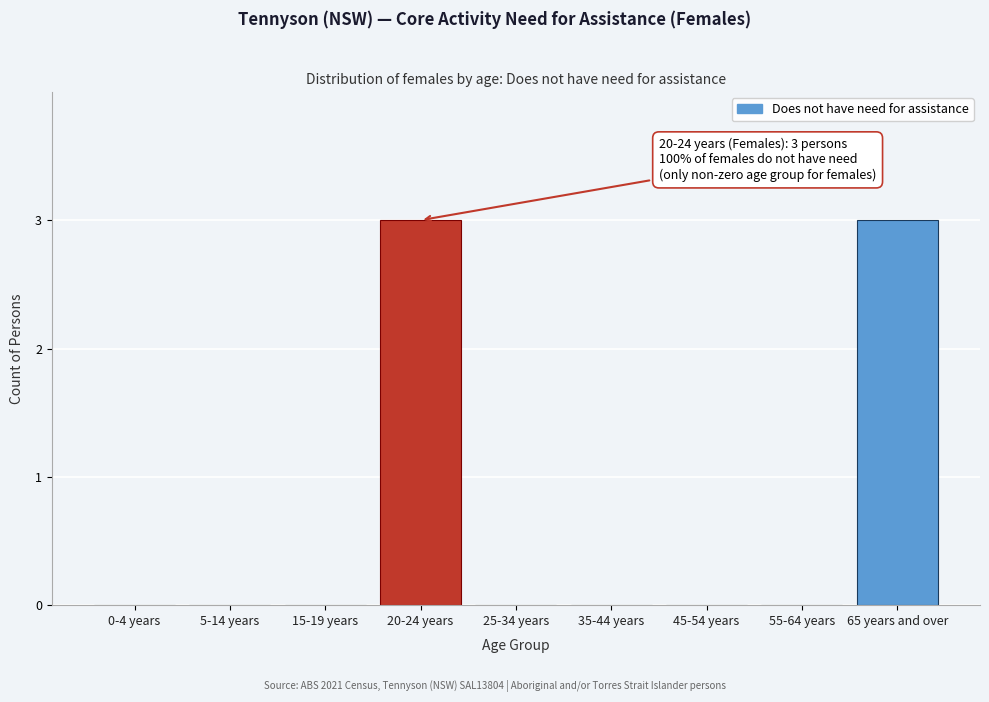

Reading left to right, what are all the values shown in this chart?

0-4 years=0	5-14 years=0	15-19 years=0	20-24 years=3	25-34 years=0	35-44 years=0	45-54 years=0	55-64 years=0	65 years and over=3